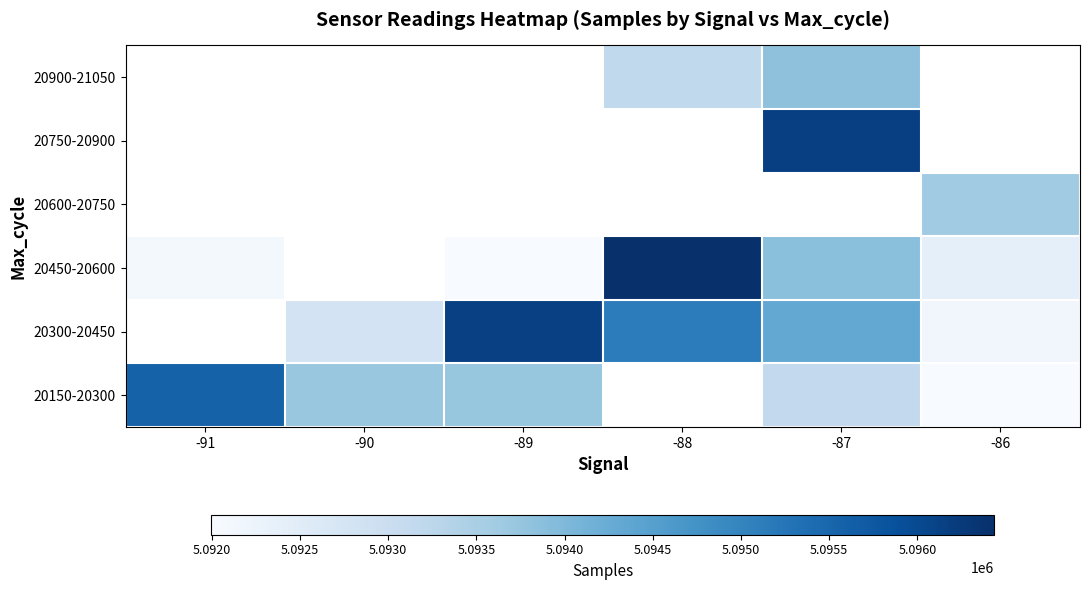

Count the number of categories in the chart.

6